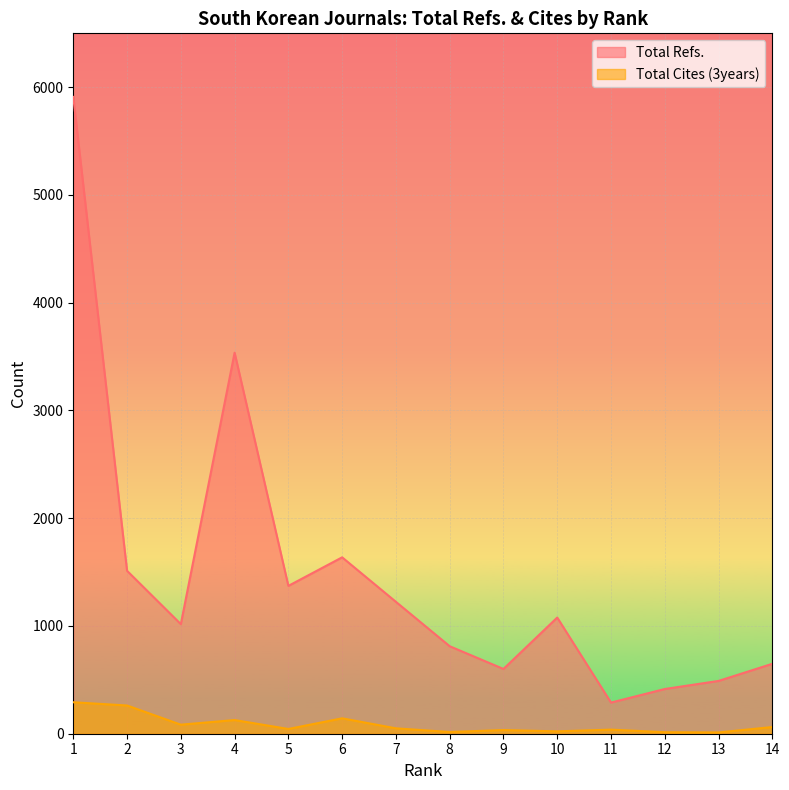

What is the value of the Total Cites (3years) point at the 7th from the left?

50